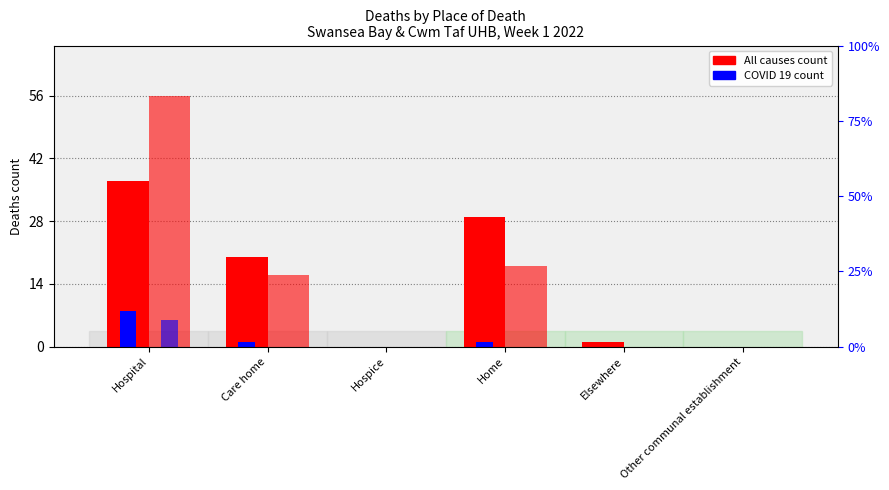

At which category does the chart reach its minimum across all series?

Hospice